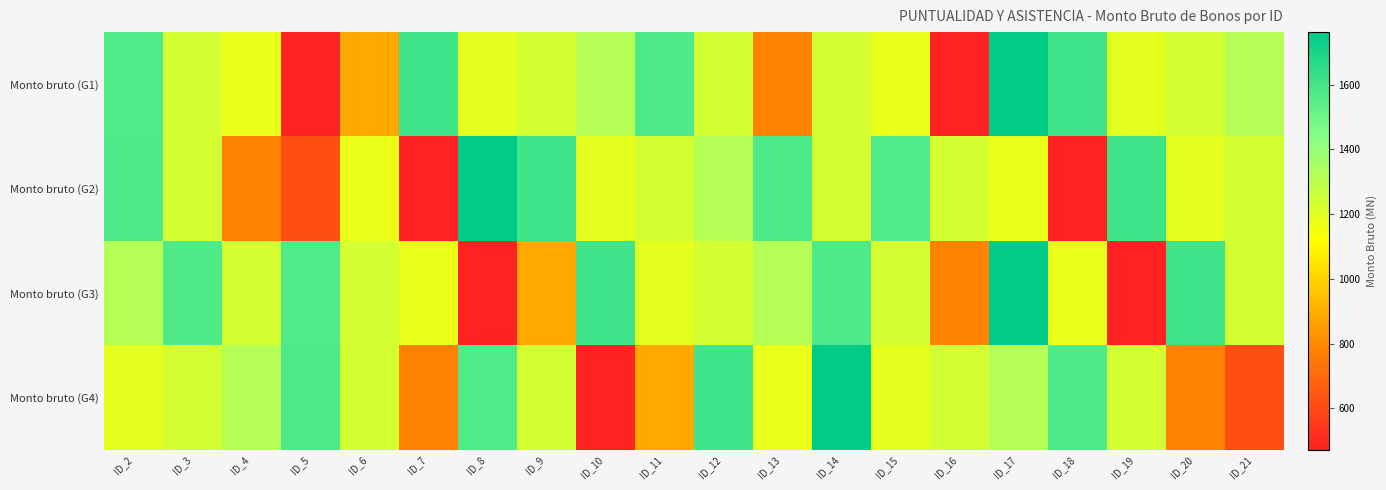

List the series in order of their peak value, lowest first.

Monto bruto (G1), Monto bruto (G2), Monto bruto (G3), Monto bruto (G4)